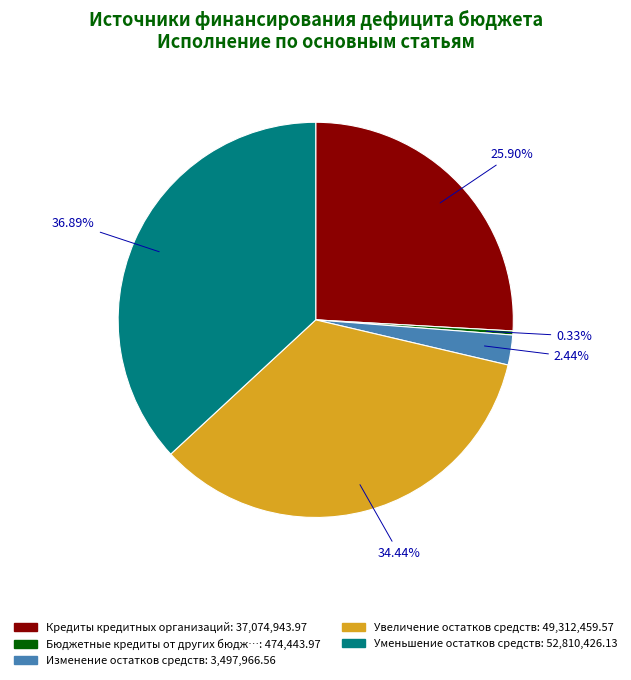

Is there any slice that represents more than half of the pie?

No